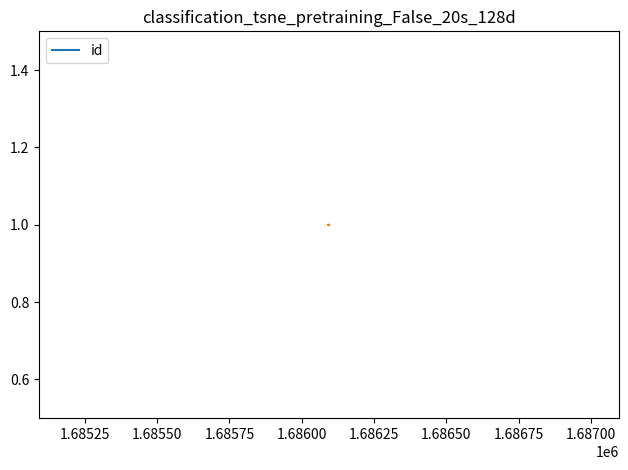

In id, how many points are higher than both neighbors (excluding endpoints)?

1